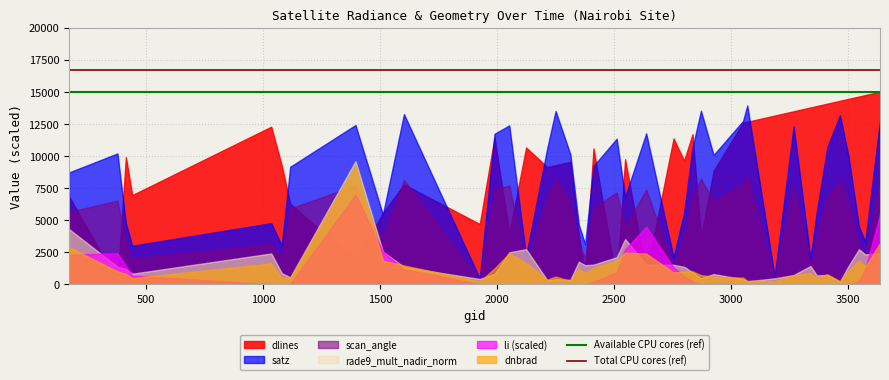

Which series has the widest spread of values?

dlines